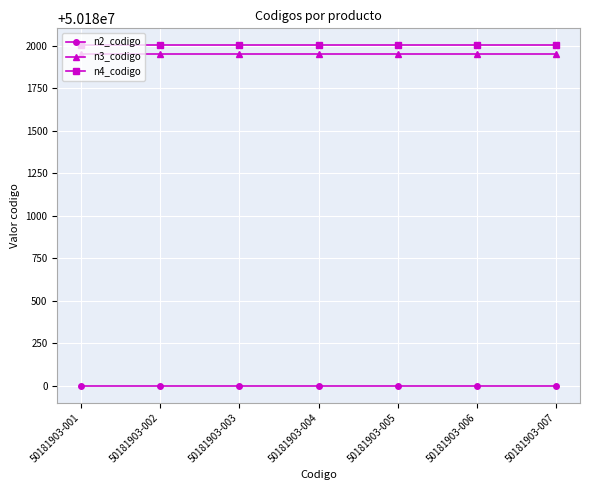

Does the chart display data point markers on the line(s)?

Yes